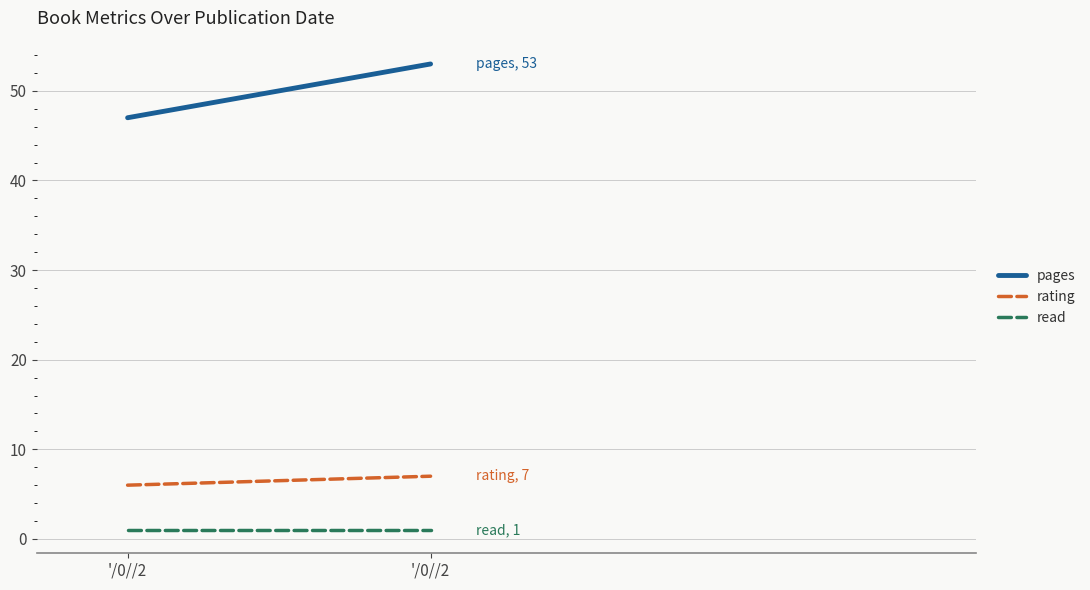

What is the greatest value displayed?

53